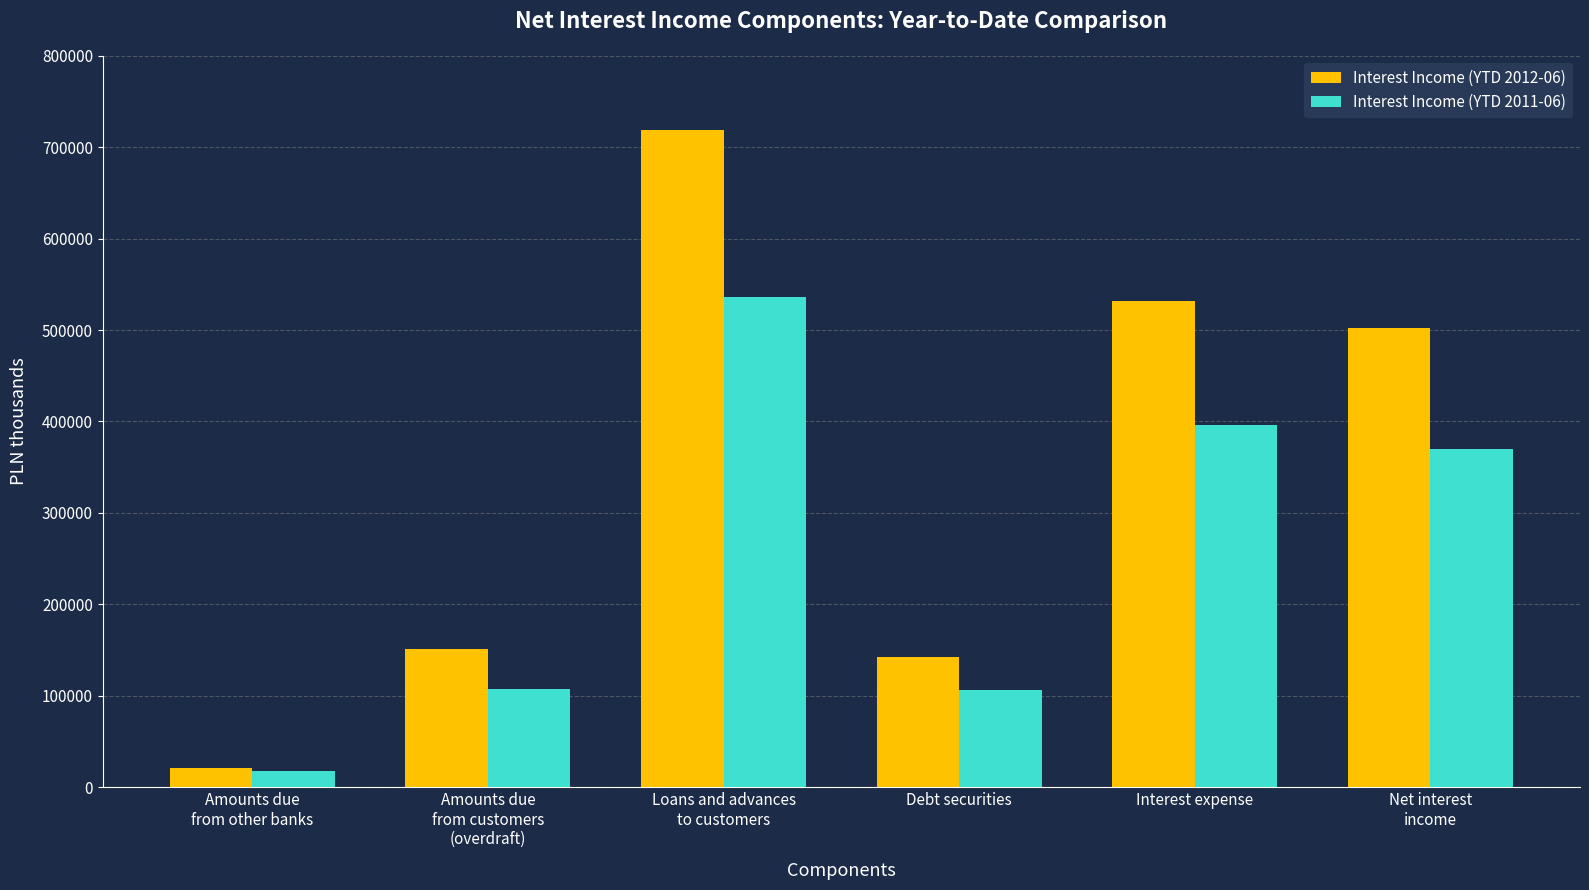

What is the lowest value of the Interest Income (YTD 2011-06) series?

17239